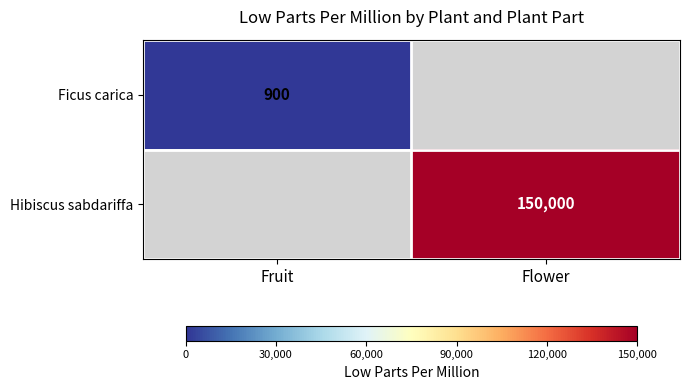

The Ficus carica series shows 432 at Fruit. True or false?

False